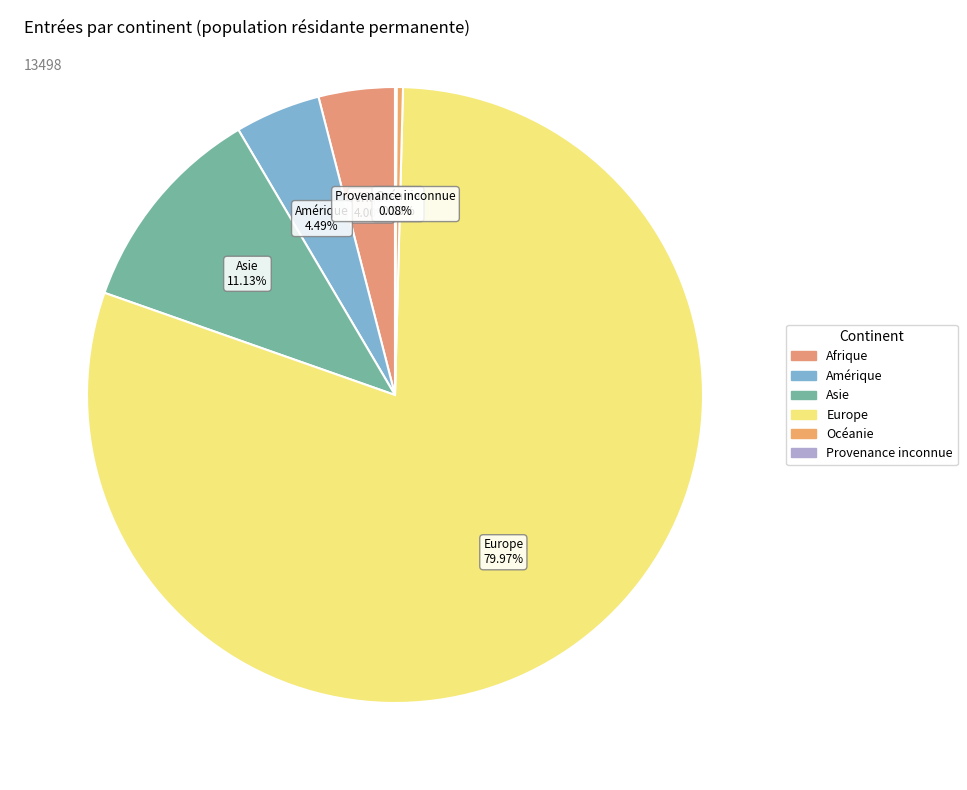

True or false: Asie accounts for 24% of the total.

False